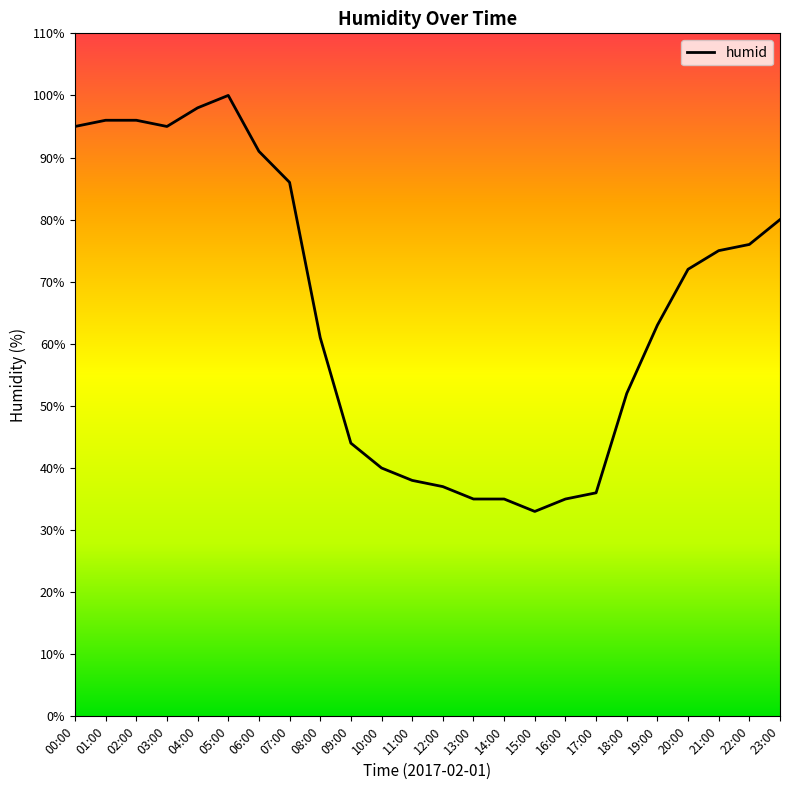

Which has a higher value, 08:00 or 15:00?

08:00